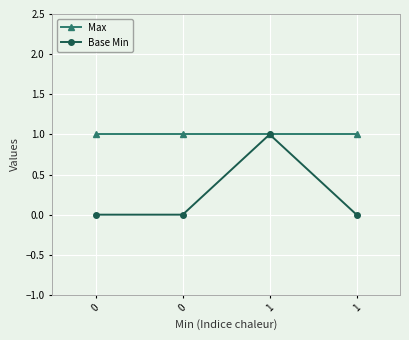

What is the sum of all Max values?

4